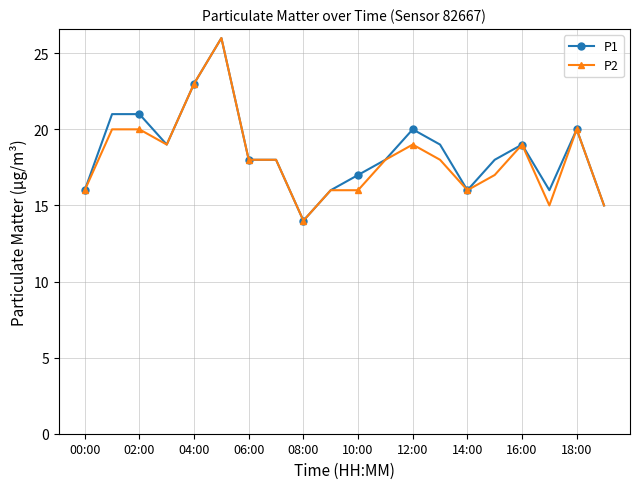

What is the value of the P2 point at the 5th from the left?

23